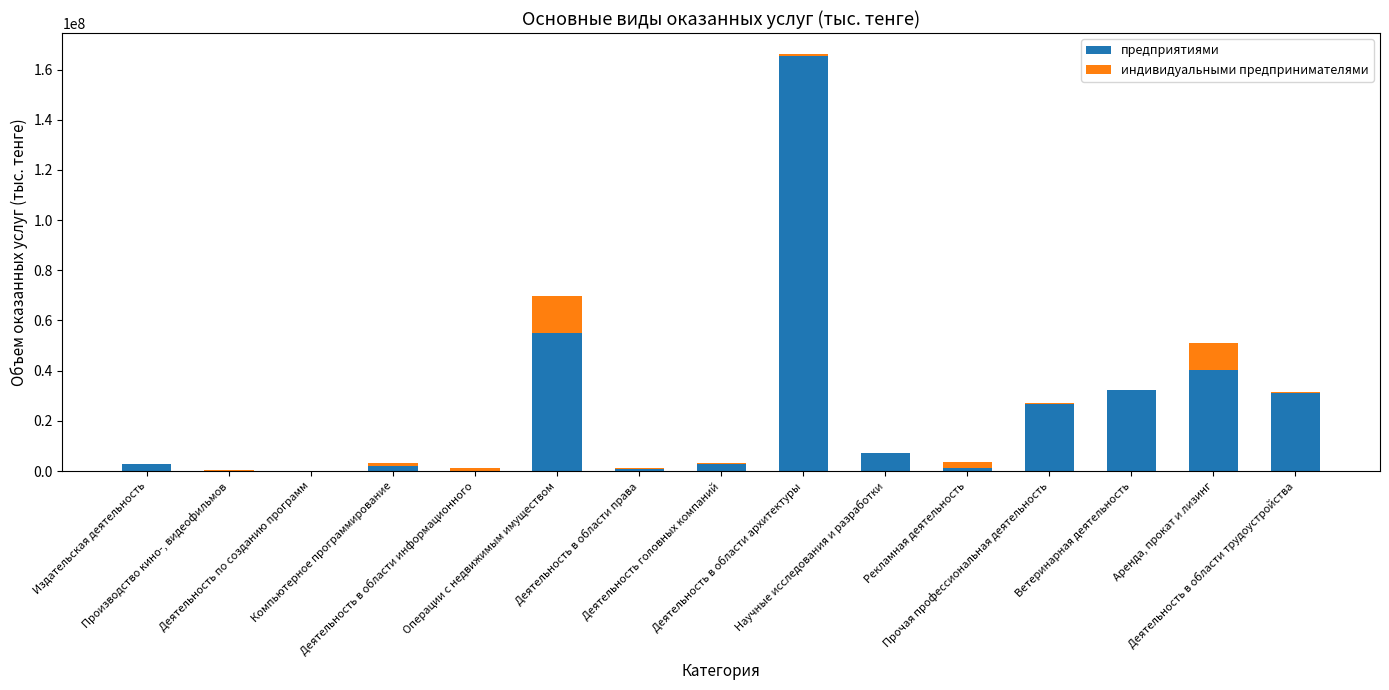

What is the highest value of the предприятиями series?

165313981.9